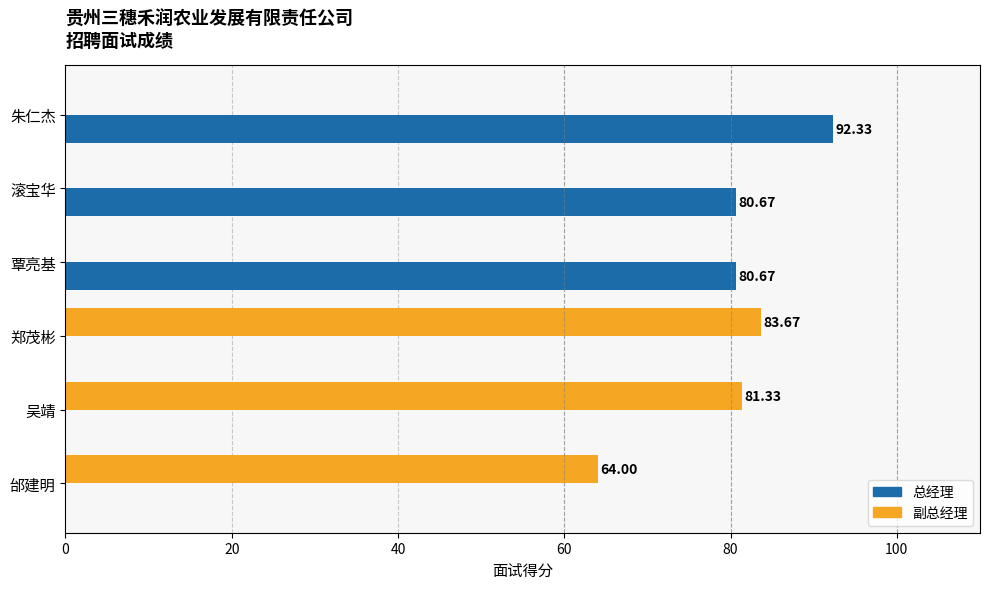

Which series changed the most between 朱仁杰 and 滚宝华?

总经理